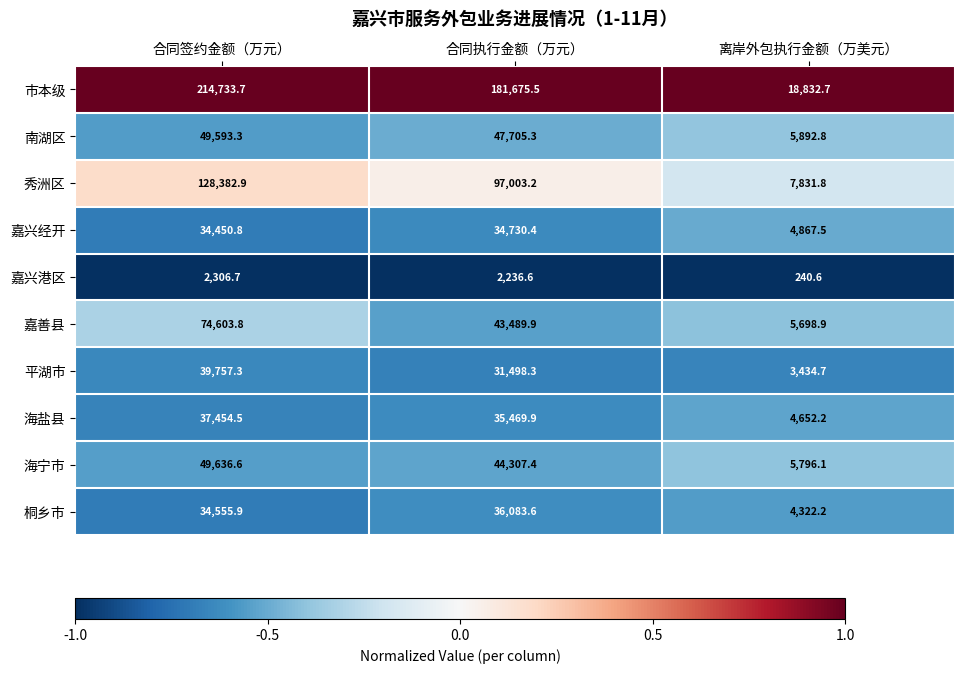

Which series has the largest total across all categories?

市本级